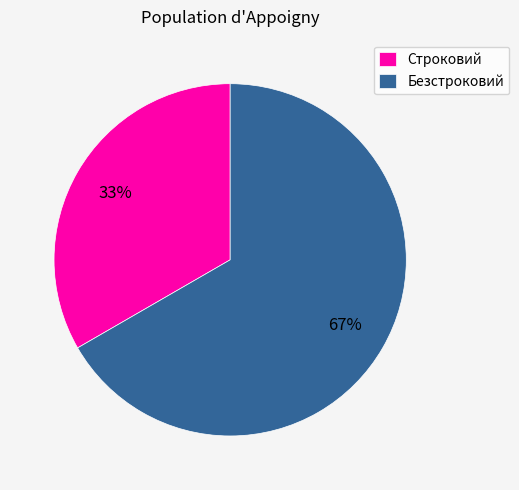

Is it true that Строковий is 33% of the pie?

True